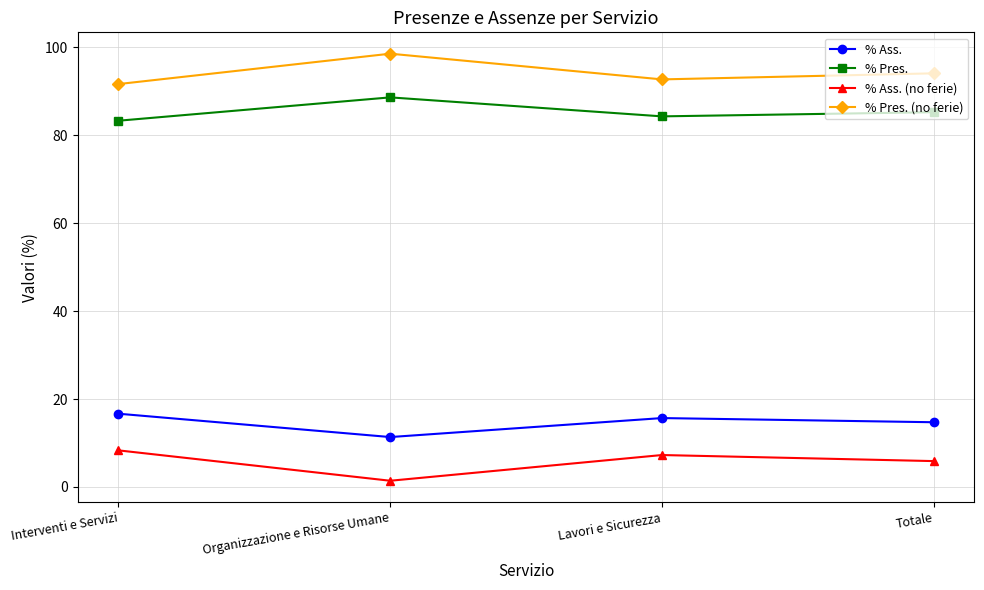

What is the lowest value of the % Pres. series?

83.3